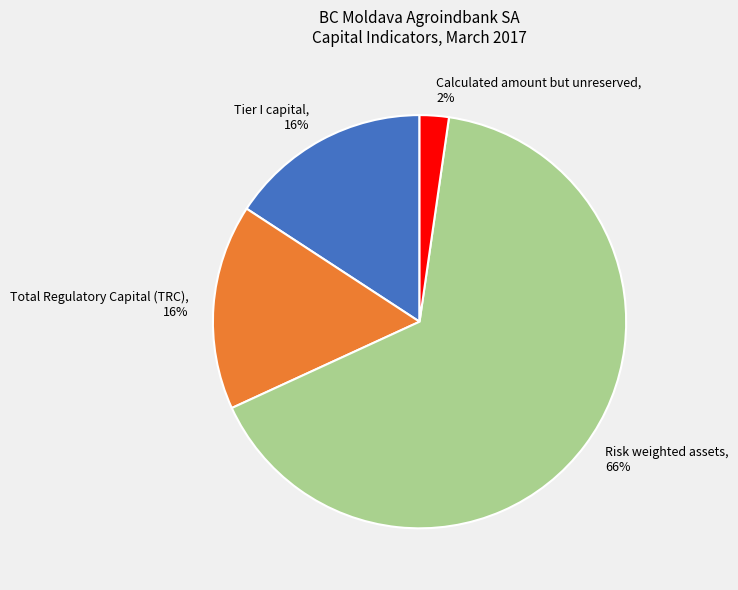

Do Tier I capital and Calculated amount but unreserved together represent more than half of the pie?

No